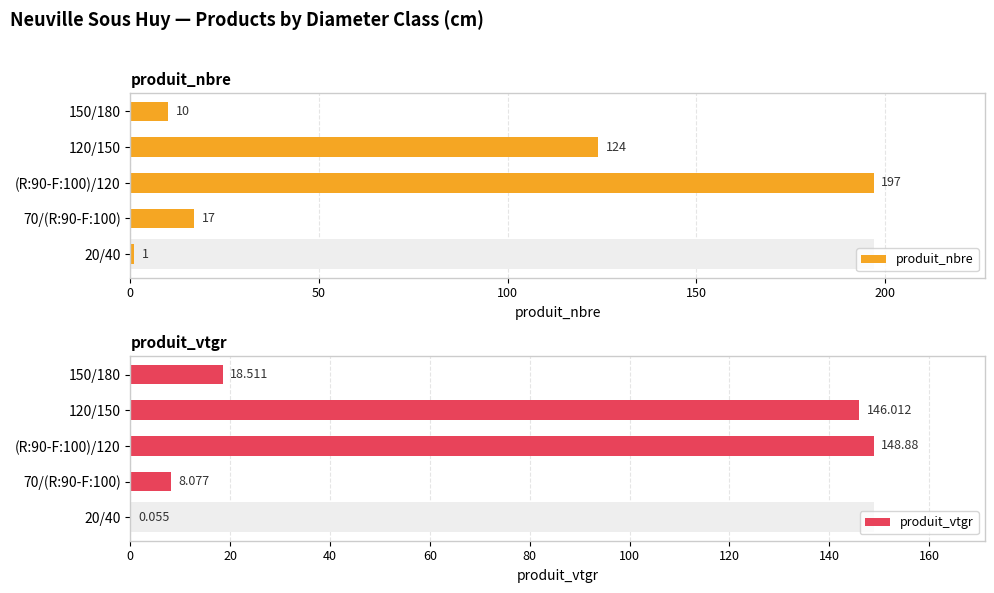

How many groups of bars are there?

5